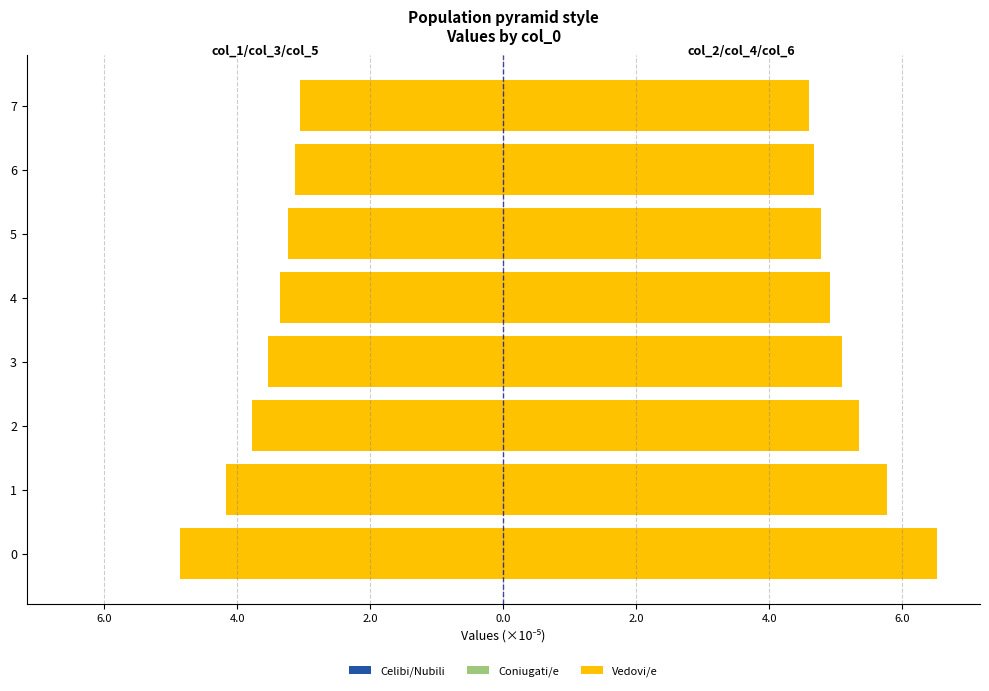

What is the average value of the Vedovi/e series?

-3.6